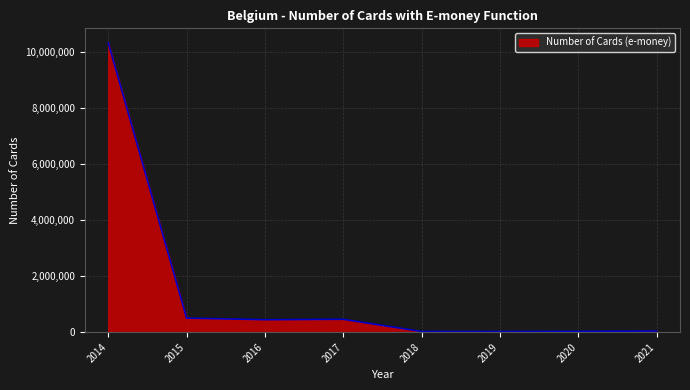

True or false: there are more than 0 points higher than both neighbors.

True